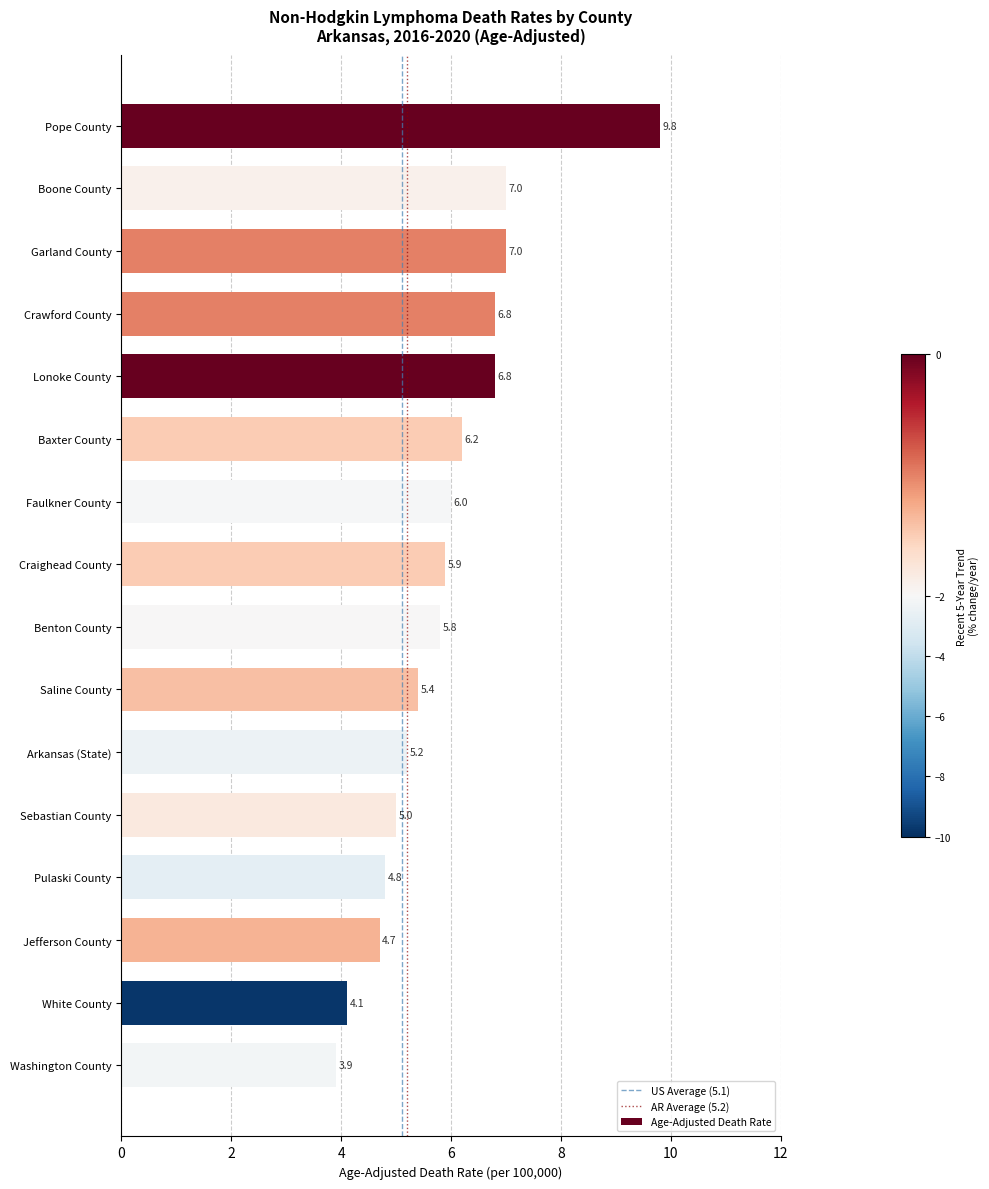

The value at Benton County is 2.8. True or false?

False